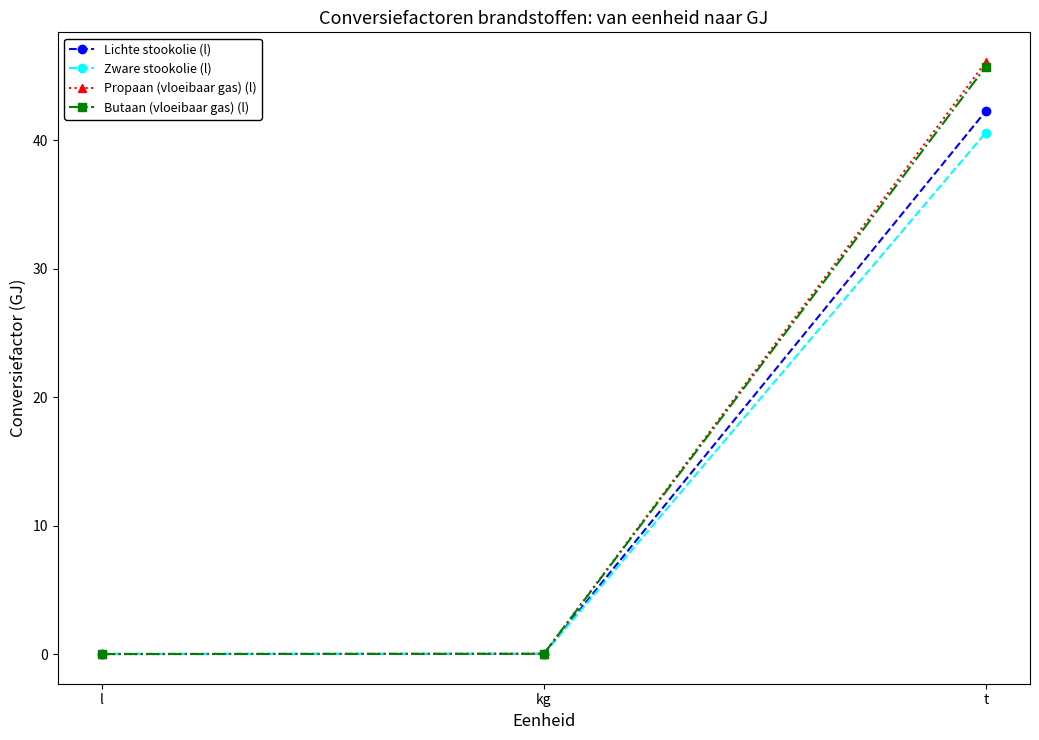

Which series has the widest spread of values?

Propaan (vloeibaar gas) (l)